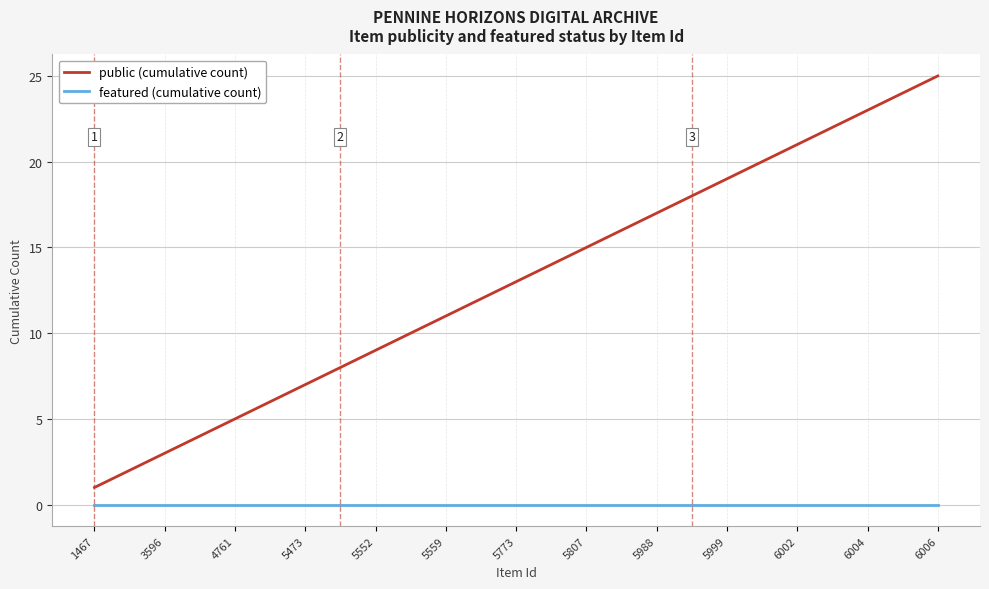

How many distinct data groups are displayed?

2